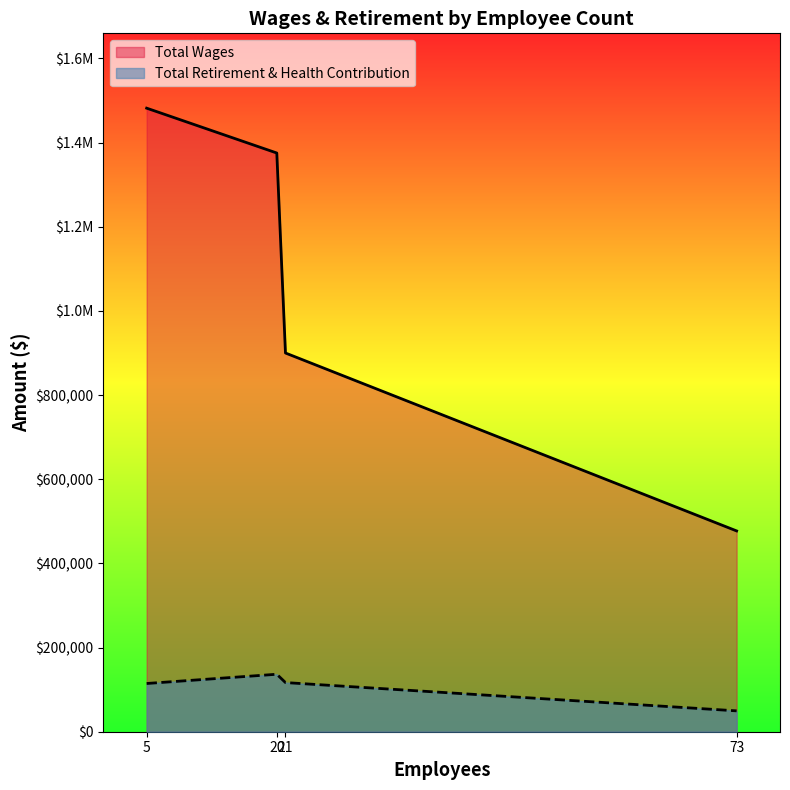

True or false: Total Retirement & Health Contribution and Total Wages intersect in this chart.

False